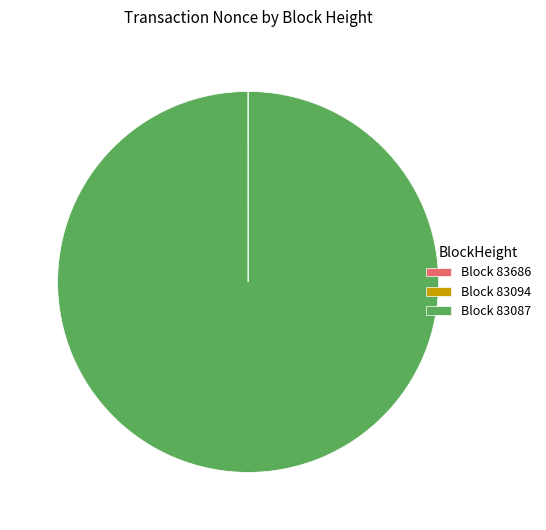

Which slice is the largest?

Block 83087